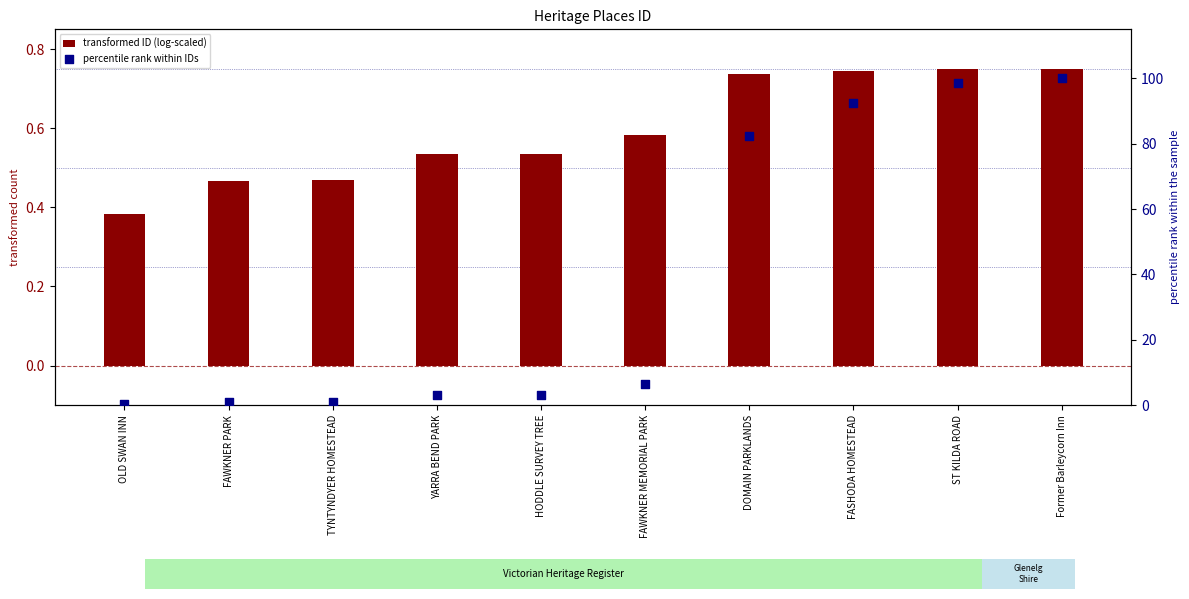

What are all the series names shown in the legend?

transformed ID (log-scaled), percentile rank within IDs